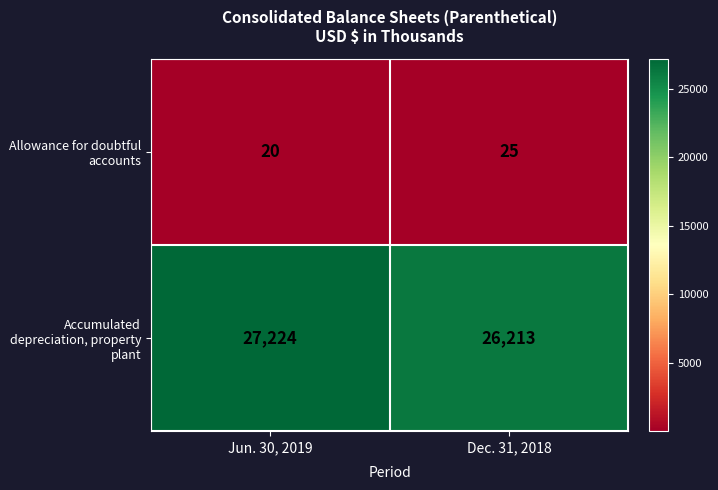

List the labels in order of Allowance for doubtful accounts value, smallest first.

Jun. 30, 2019, Dec. 31, 2018